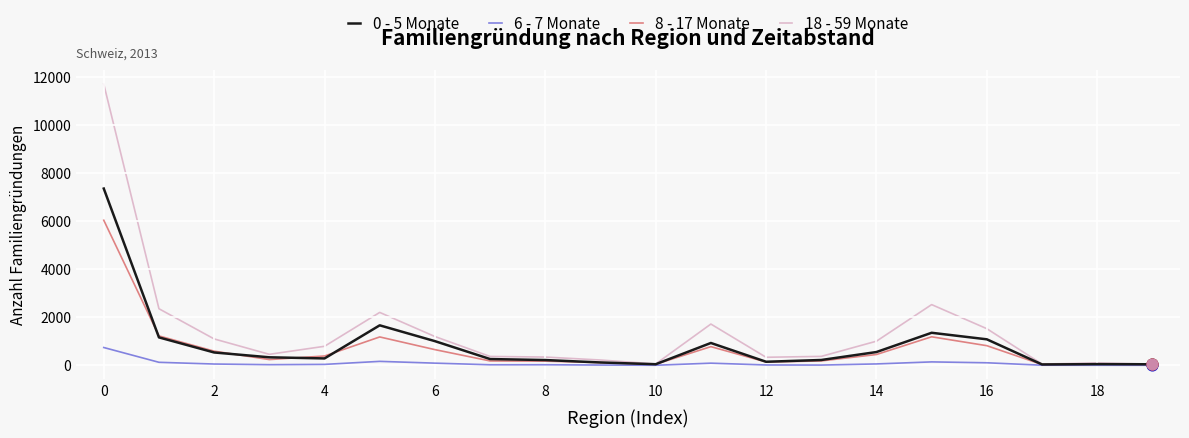

Which series has the widest spread of values?

18 - 59 Monate